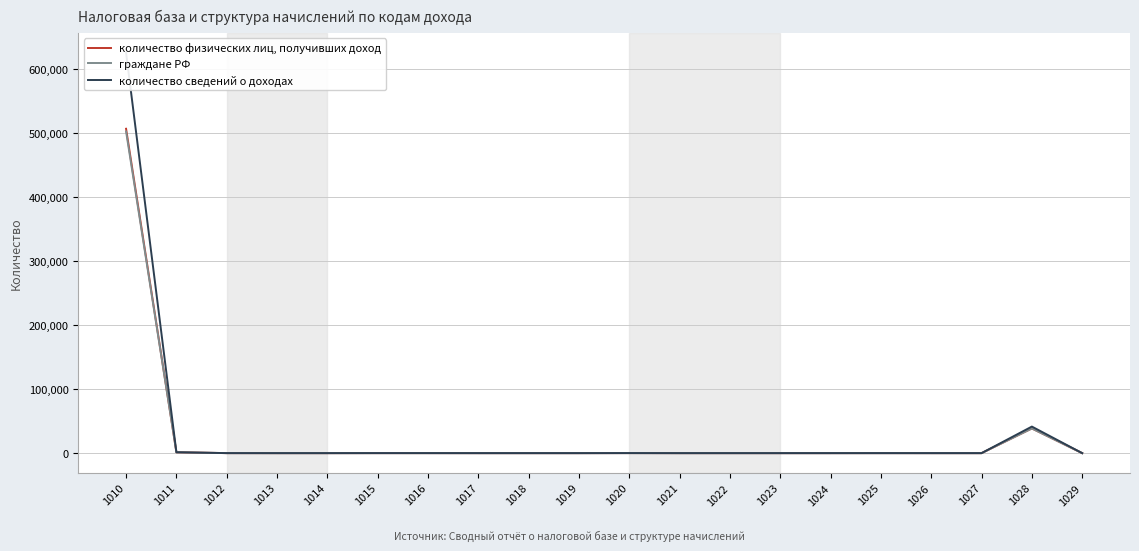

What is the difference between the maximum and minimum values in the граждане РФ series?

502852